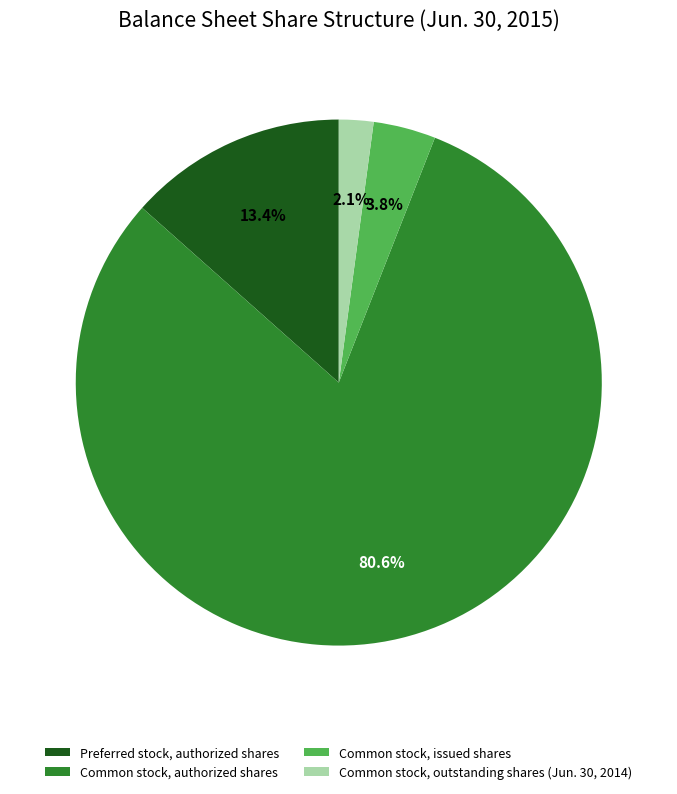

Does any single category account for the majority?

Yes